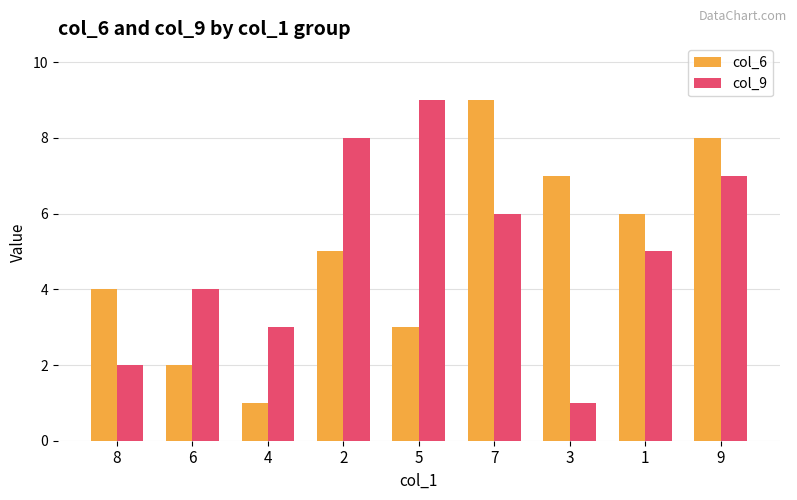

List the labels in order of col_6 value, largest first.

7, 9, 3, 1, 2, 8, 5, 6, 4